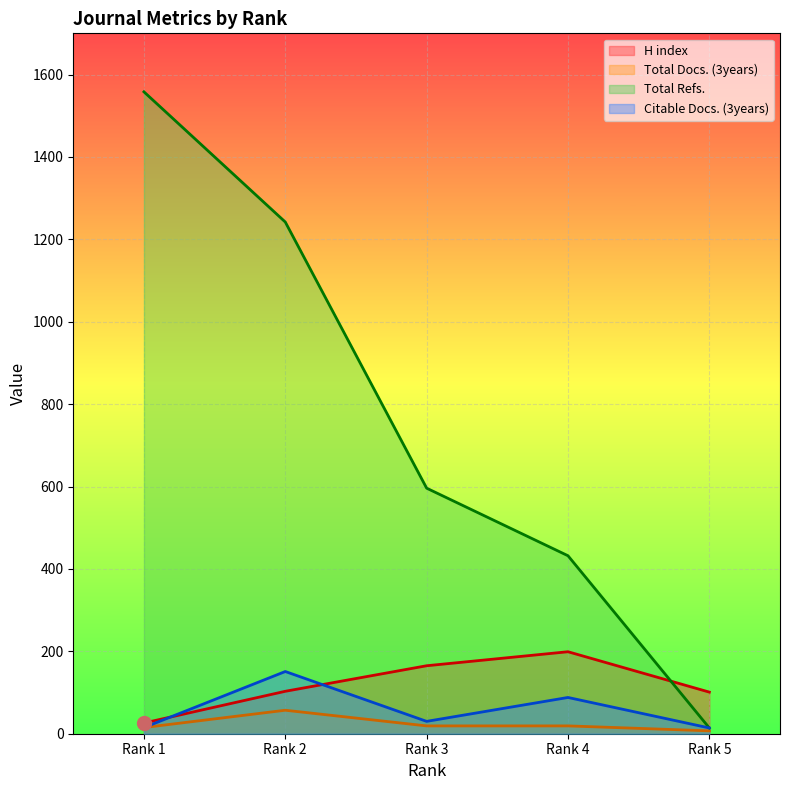

Between which two adjacent categories do H index and Citable Docs. (3years) first intersect?

Rank 1 and Rank 2